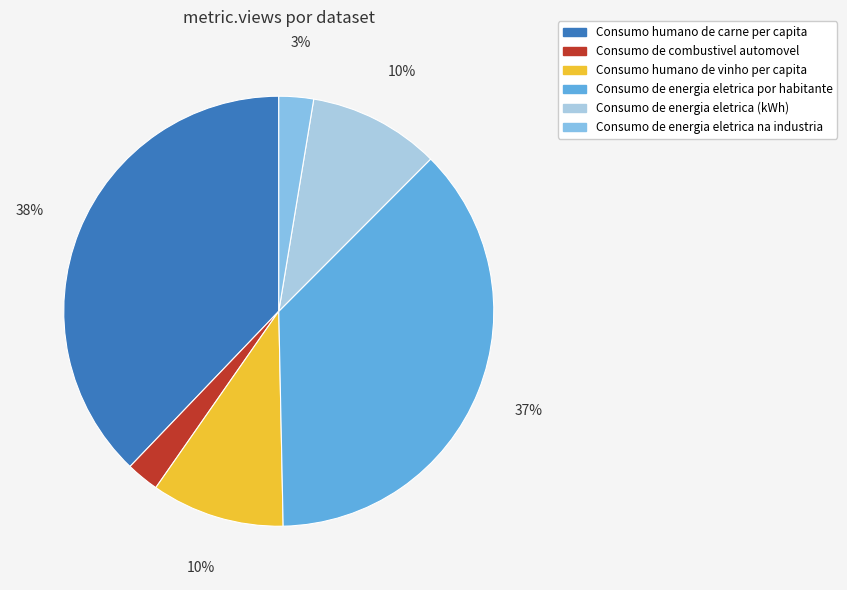

How many slices are in this pie chart?

6